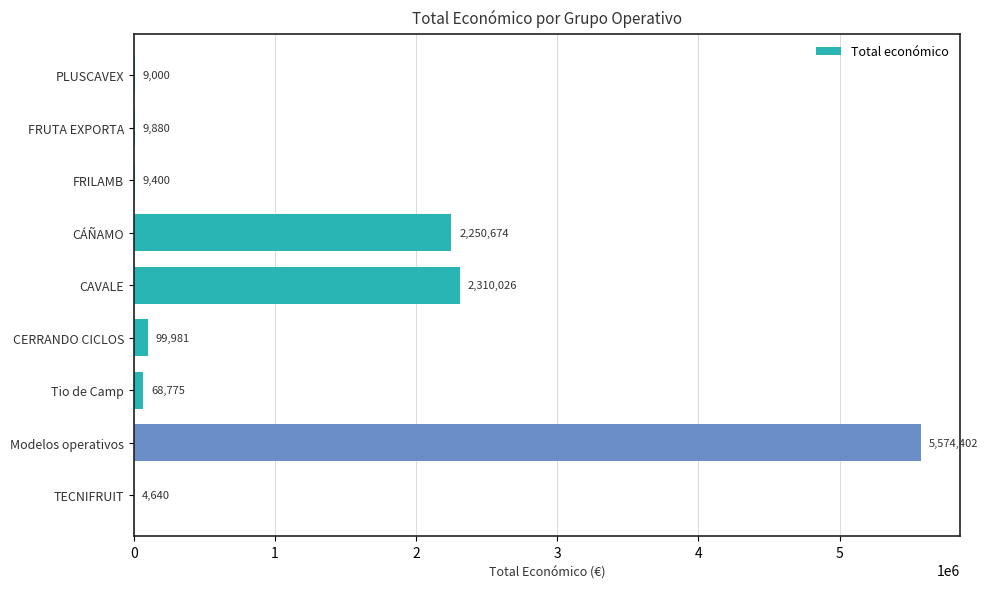

Reading top to bottom, list all the values displayed in this chart.

PLUSCAVEX=9000	FRUTA EXPORTA=9880	FRILAMB=9400	CÁÑAMO=2250674	CAVALE=2310026	CERRANDO CICLOS=99981	Tio de Camp=68775	Modelos operativos=5574402	TECNIFRUIT=4640